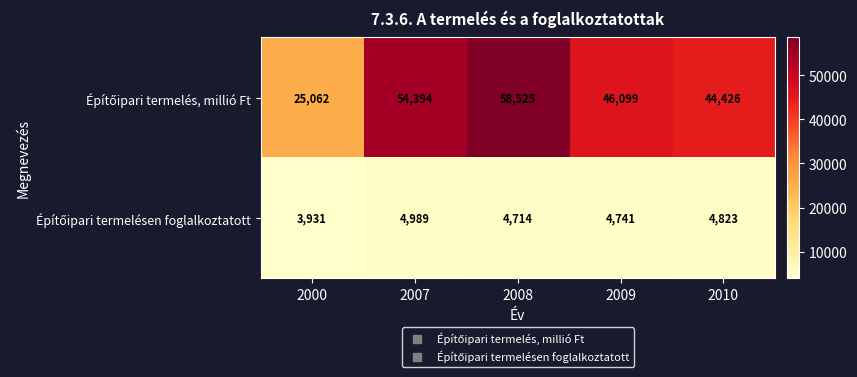

At which category is the sum across all series the highest?

2008